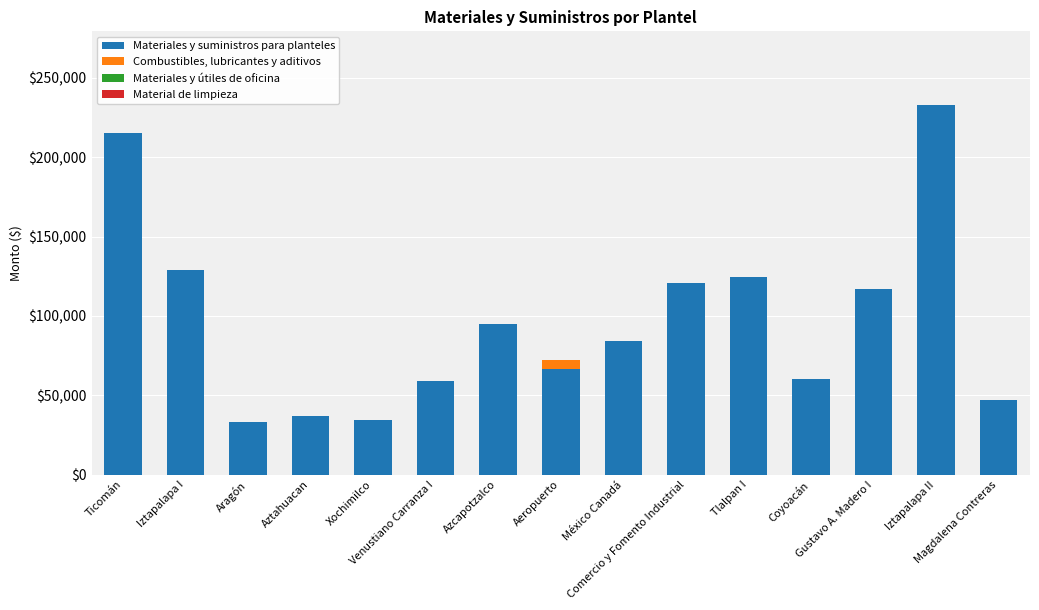

Are the bars horizontal?

No